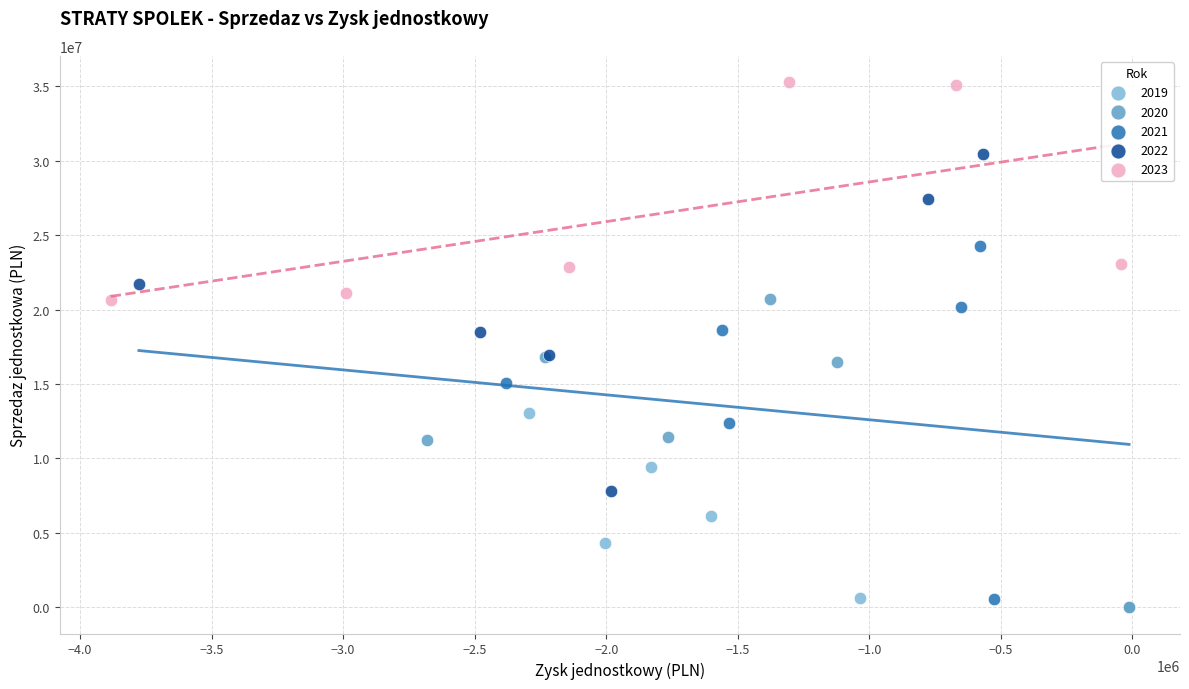

Which series contains the highest Y value?

2023